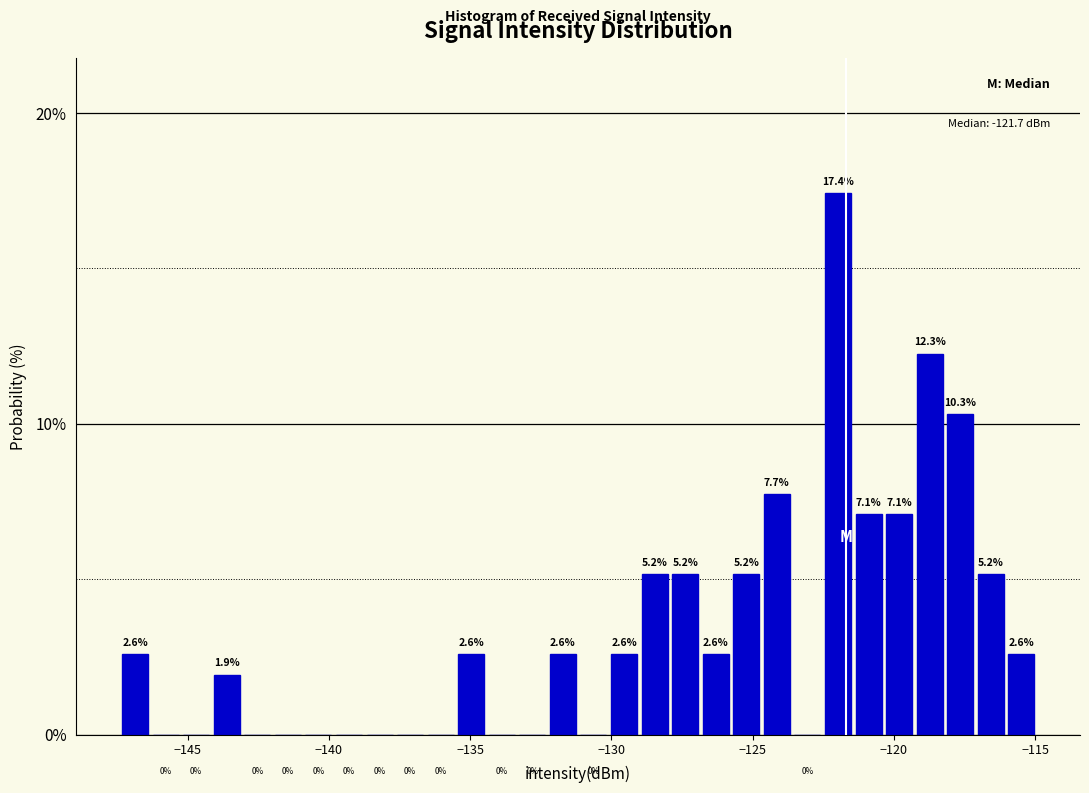

Read against the x-axis, roughly where is the centre of the tallest bar?

-122.0